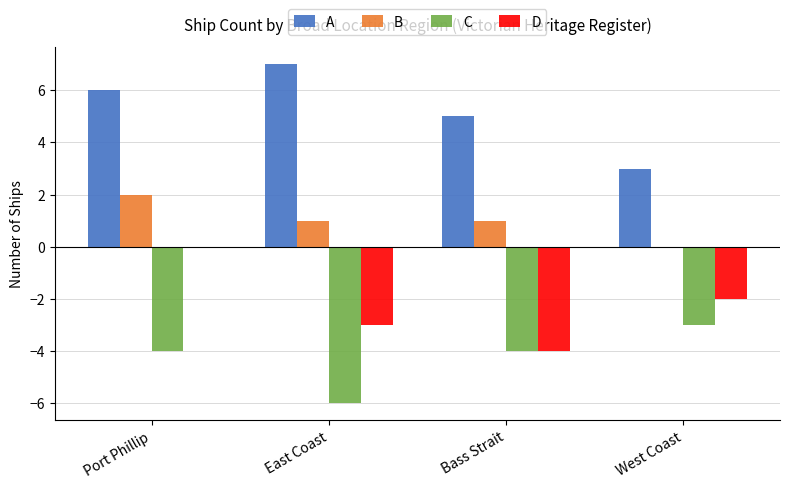

Are the bars grouped side by side (vs. stacked)?

Yes